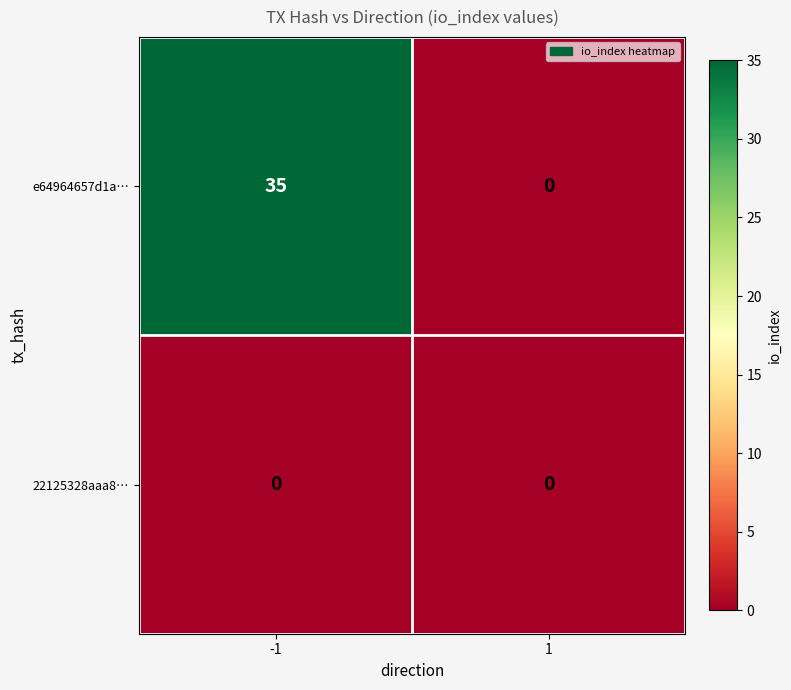

What is the highest value of the e64964657d1a… series?

35